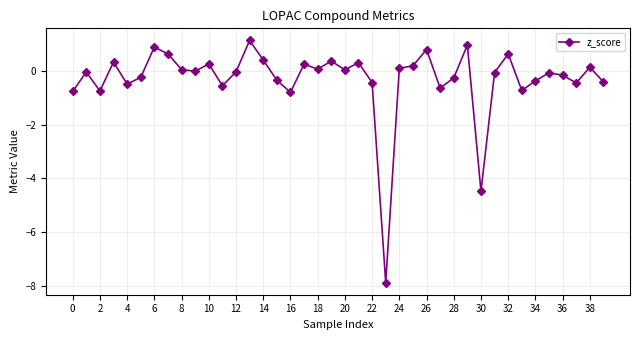

What is the minimum value shown in the chart?

-7.9